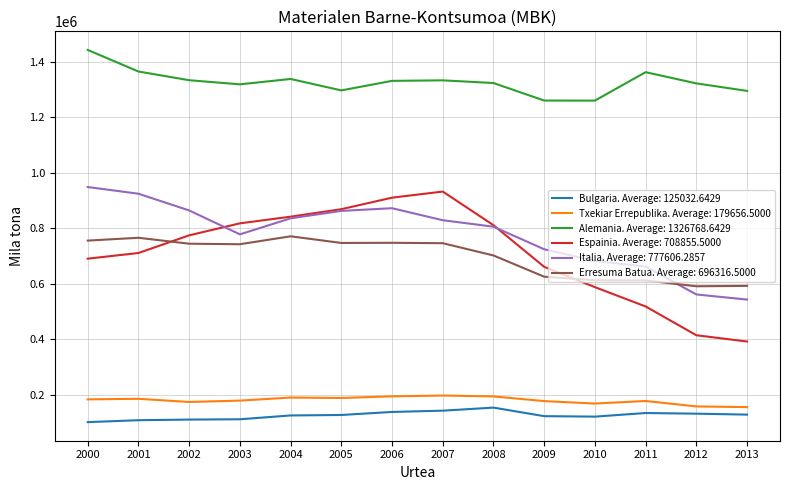

Which series has the largest range (max minus min)?

Espainia. Average: 708855.5000